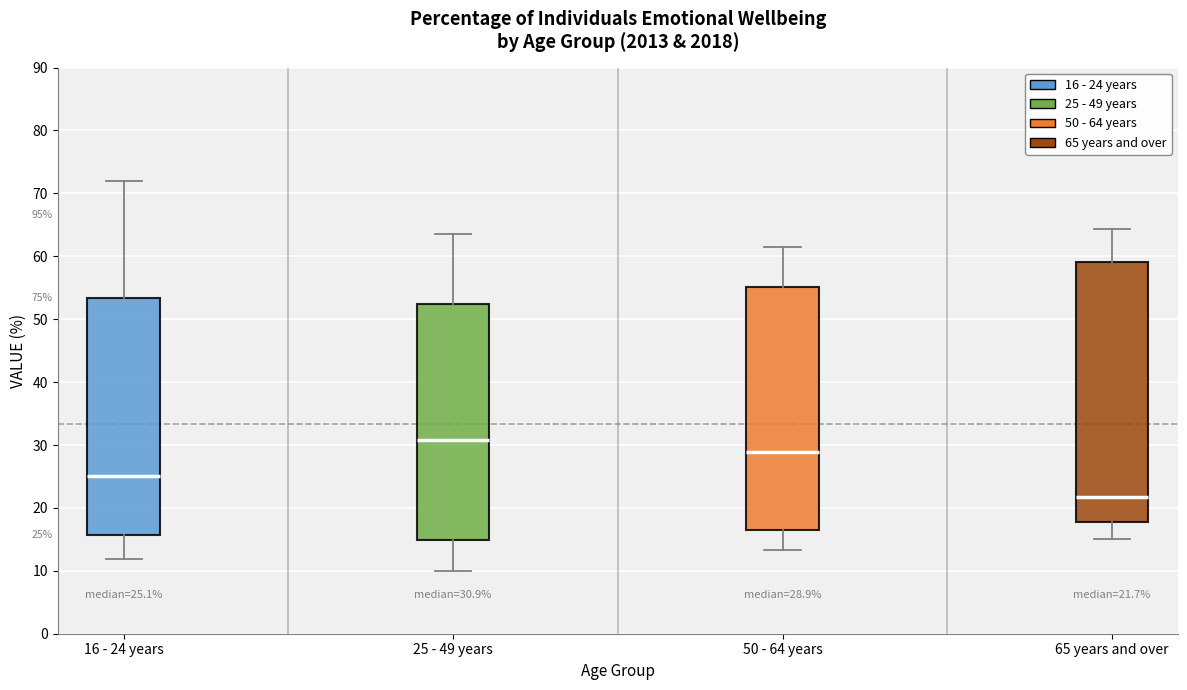

Comparing the boxes themselves (not the whiskers), which one is the tallest?

65 years and over